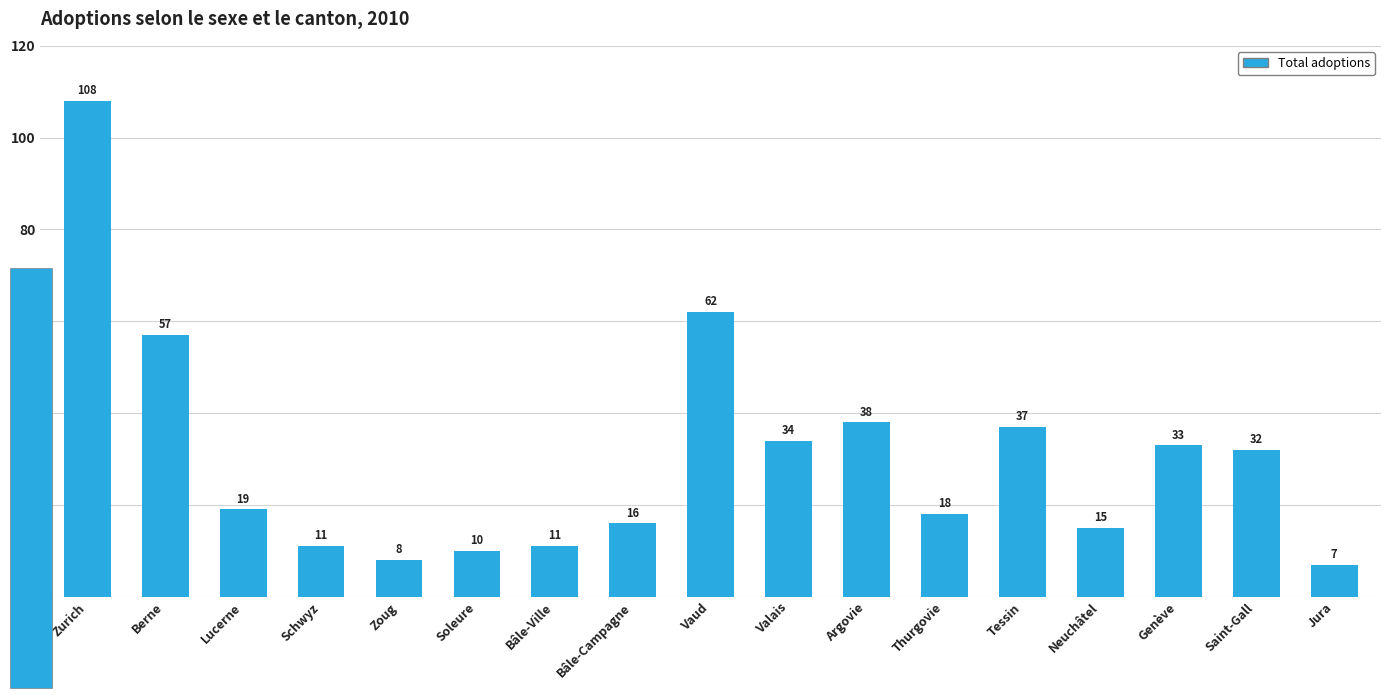

What is the sum of the values at Lucerne and Zurich?

127